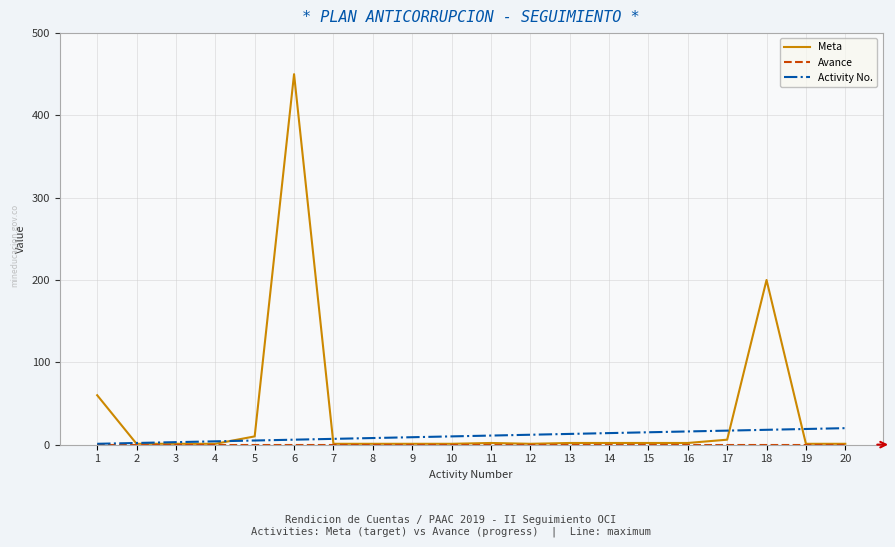

Which series has the widest spread of values?

Meta